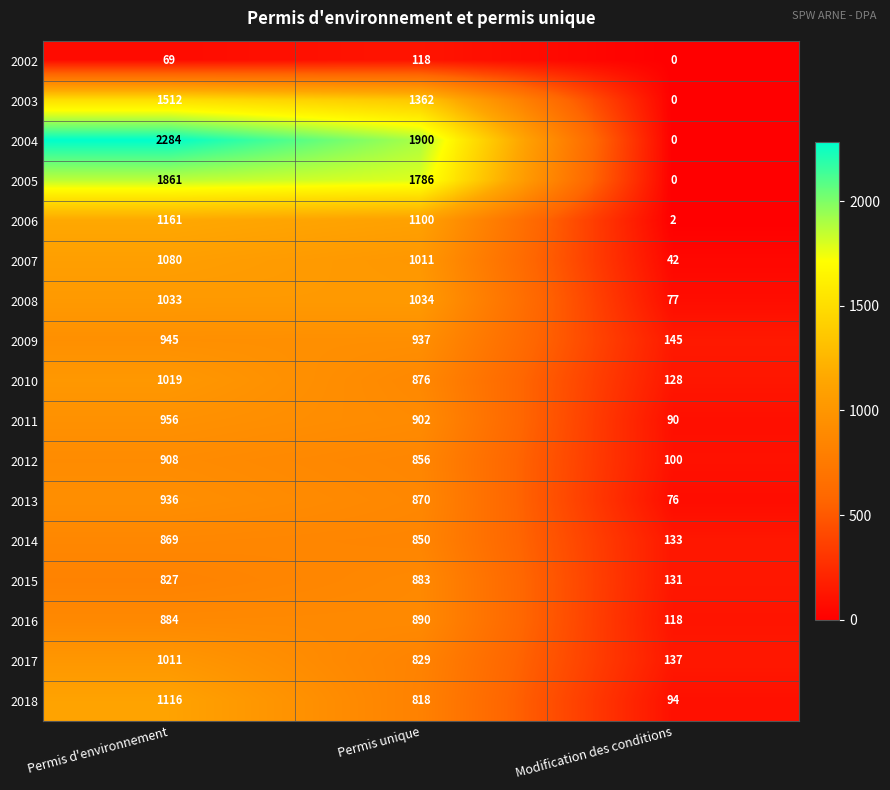

What is the maximum value for 2017?

1011